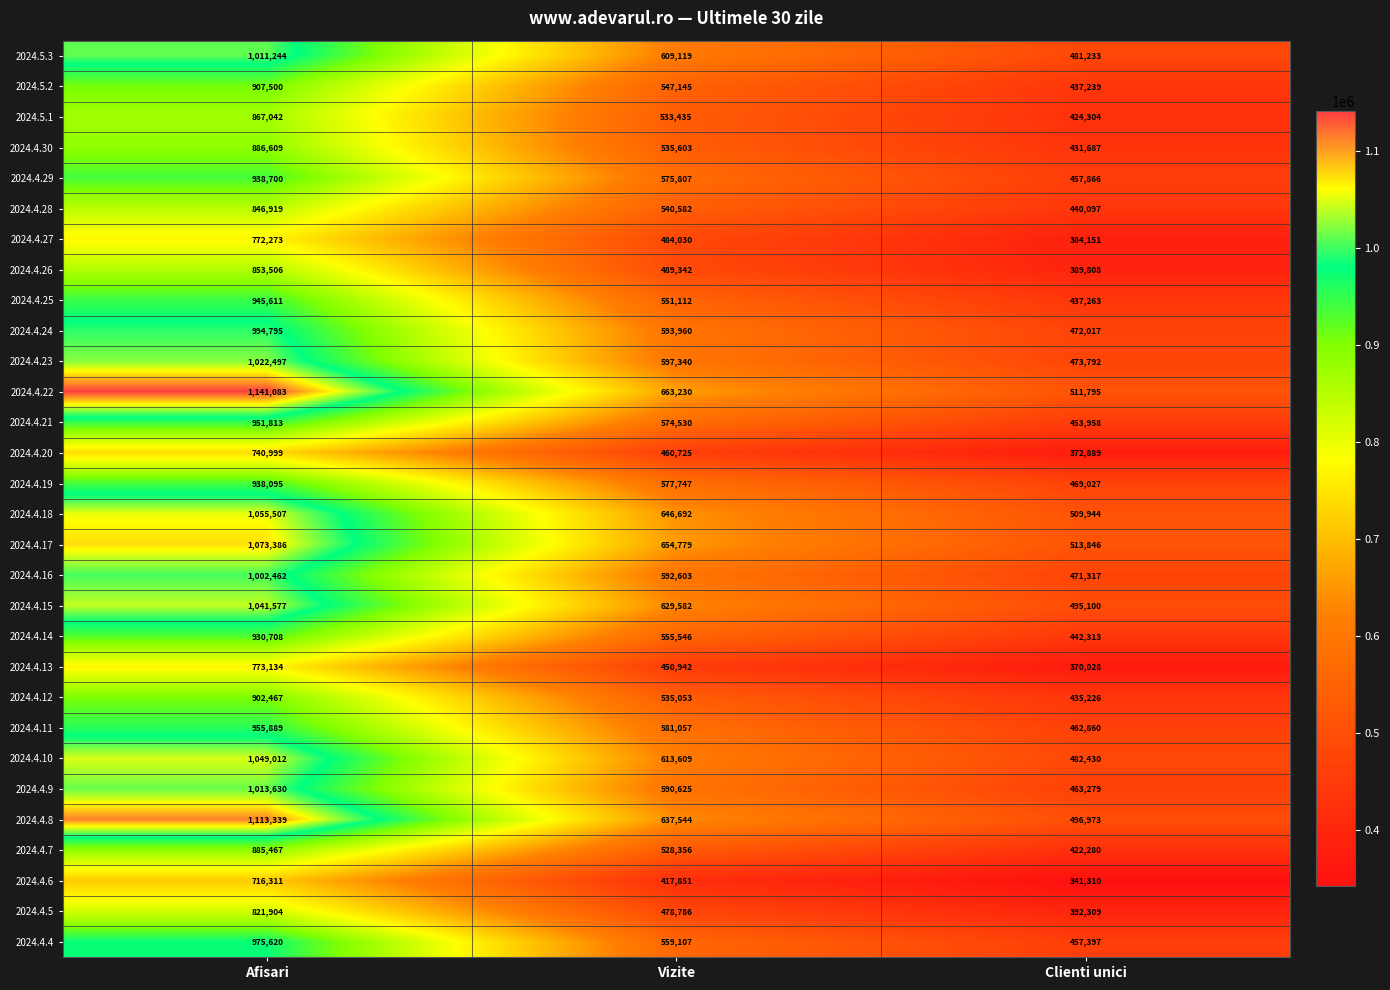

At which label does 2024.4.13 first exceed 450942?

Afisari